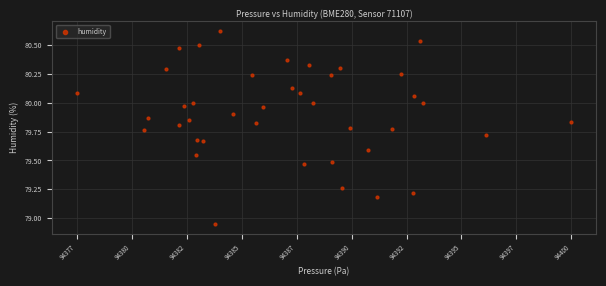

What is the range of Y values (max minus min)?

1.7